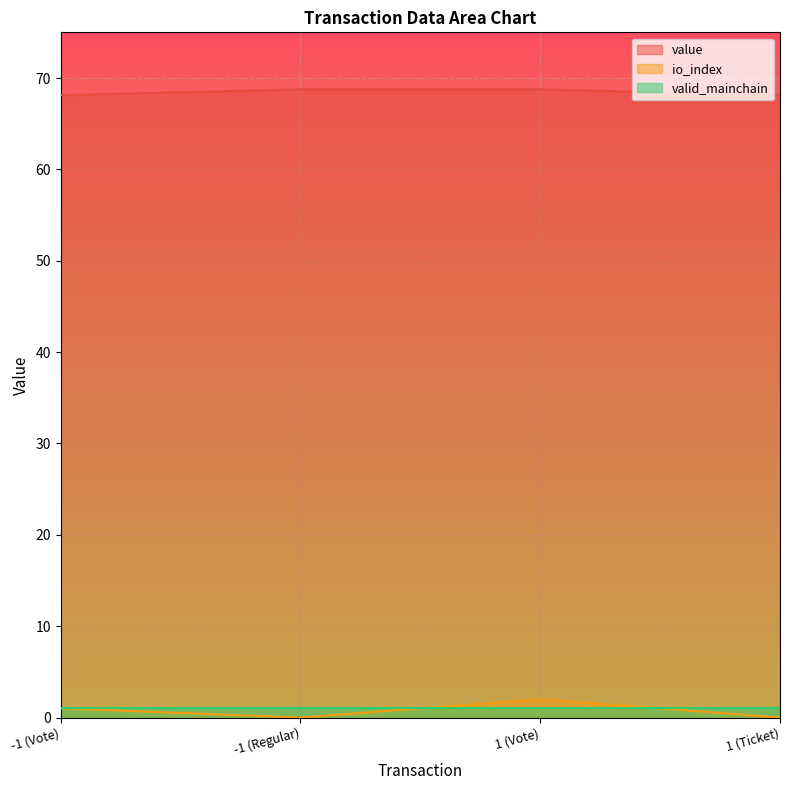

What position from the left is -1 (Vote)?

1